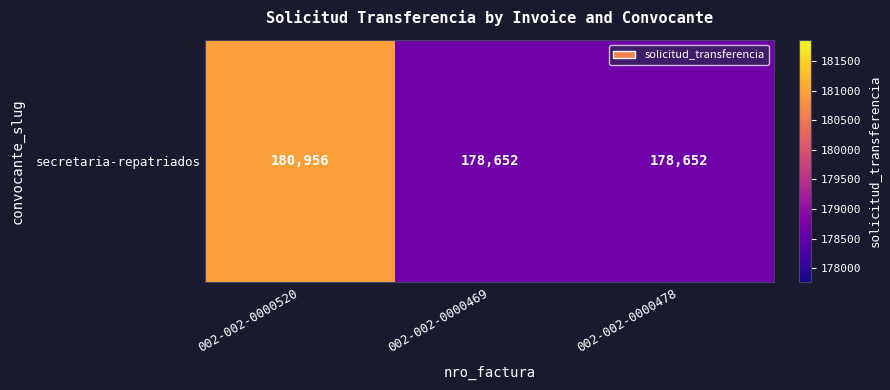

At which label is the value closest to 179804?

002-002-0000520